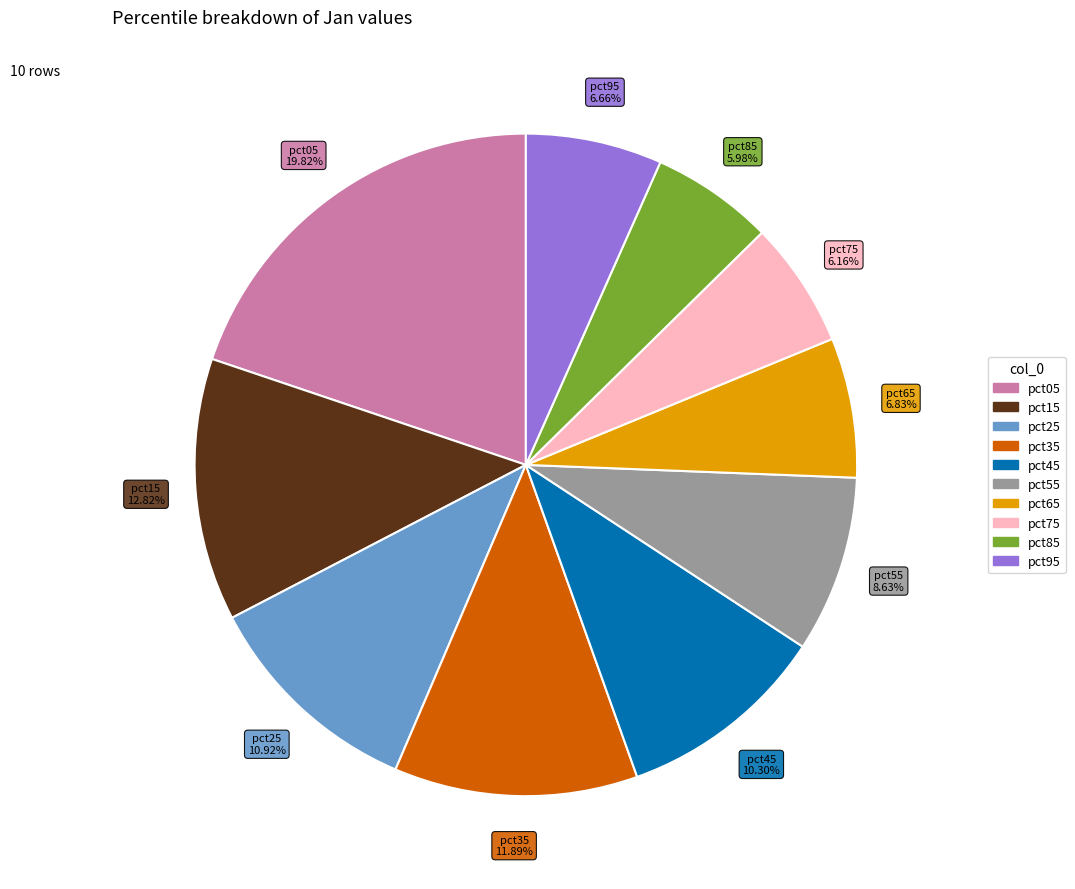

Count the number of slices in the pie.

10